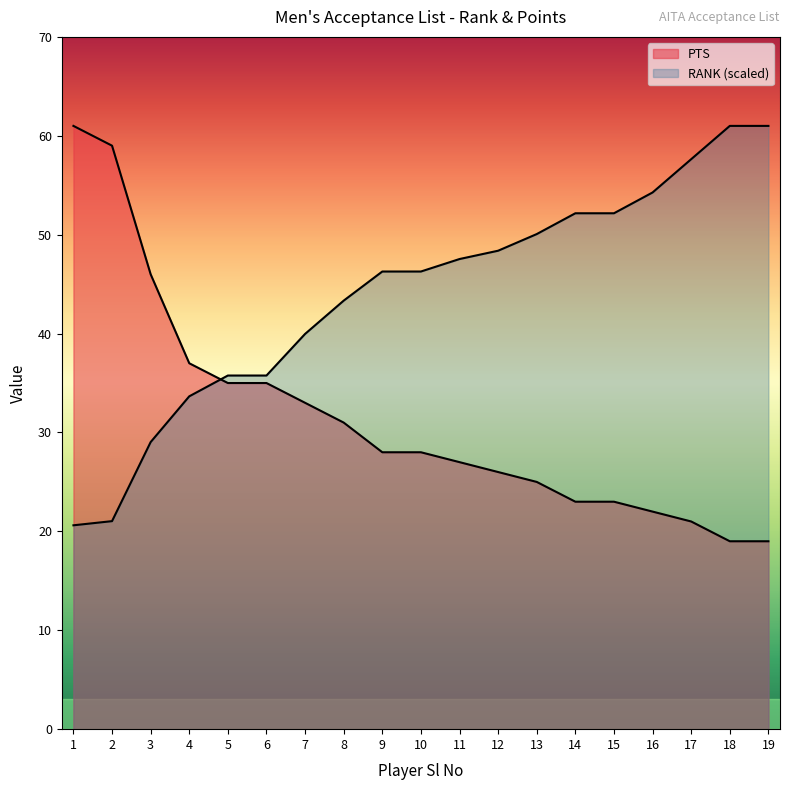

Does the chart display data point markers on the line(s)?

No